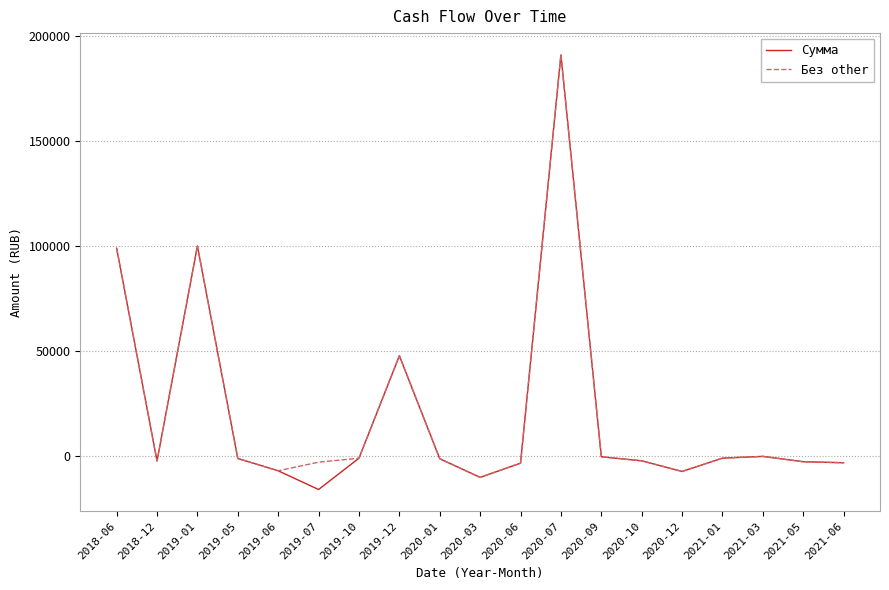

At which label does Сумма first exceed -1134?

2018-06